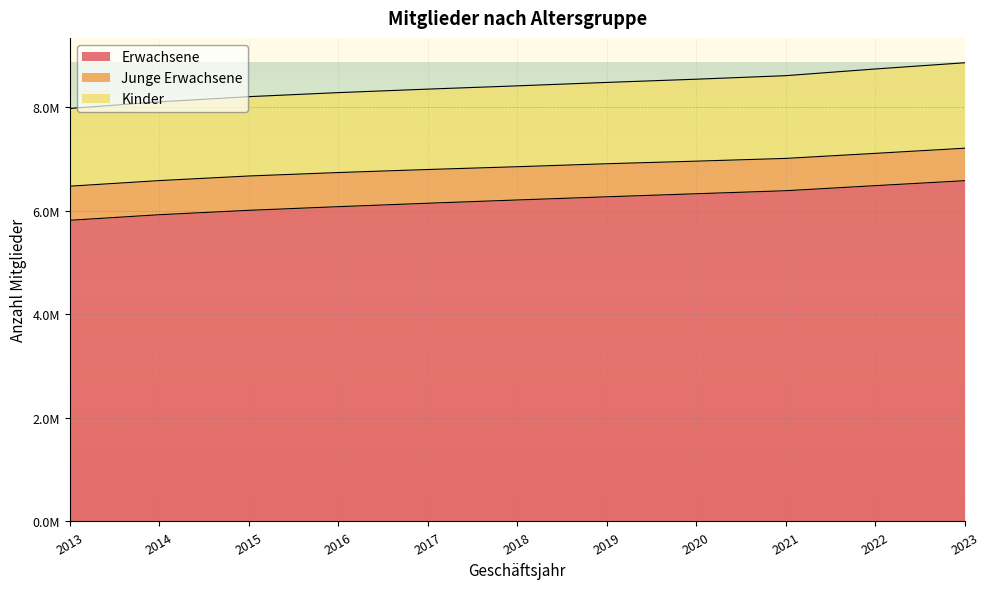

At which label is Kinder closest to 8422470?

2018